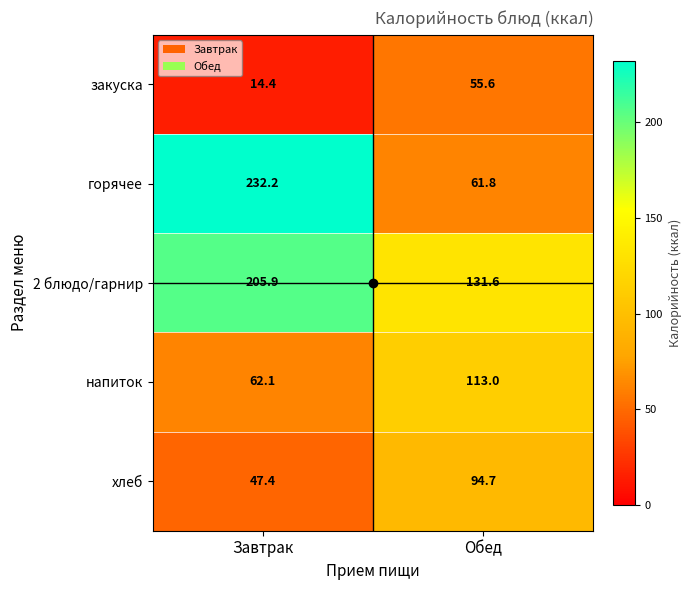

At how many categories does at least one series exceed 42?

2